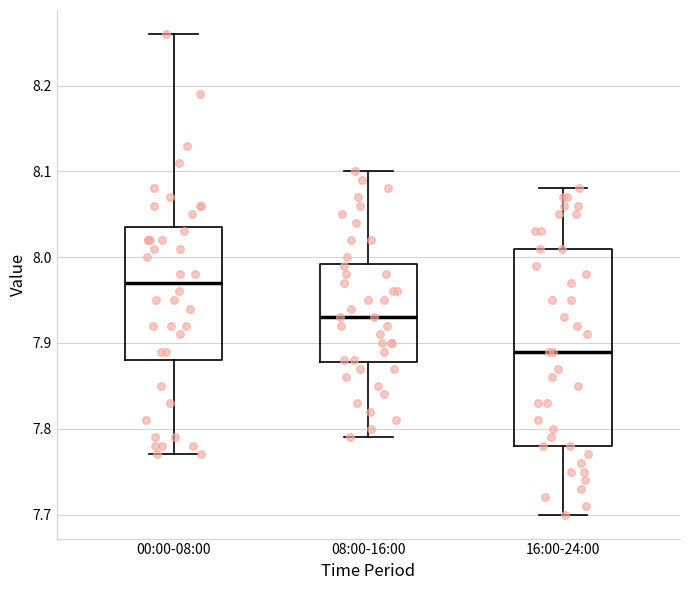

Reading left to right, transcribe this box plot: for each box, give where its median line is, the range the box spans, and where its two whiskers end, as read against the y-axis. The values are not printed on the chart, so give them approximately, as read against the axis.

00:00-08:00: median 7.97, box 7.88 to 8.04, whiskers 7.77 to 8.26
08:00-16:00: median 7.93, box 7.88 to 7.99, whiskers 7.79 to 8.10
16:00-24:00: median 7.89, box 7.78 to 8.01, whiskers 7.70 to 8.08